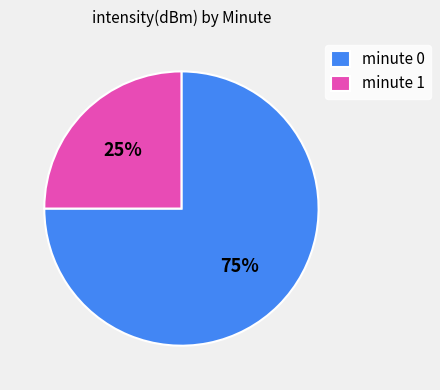

Which slice is the smallest?

minute 1